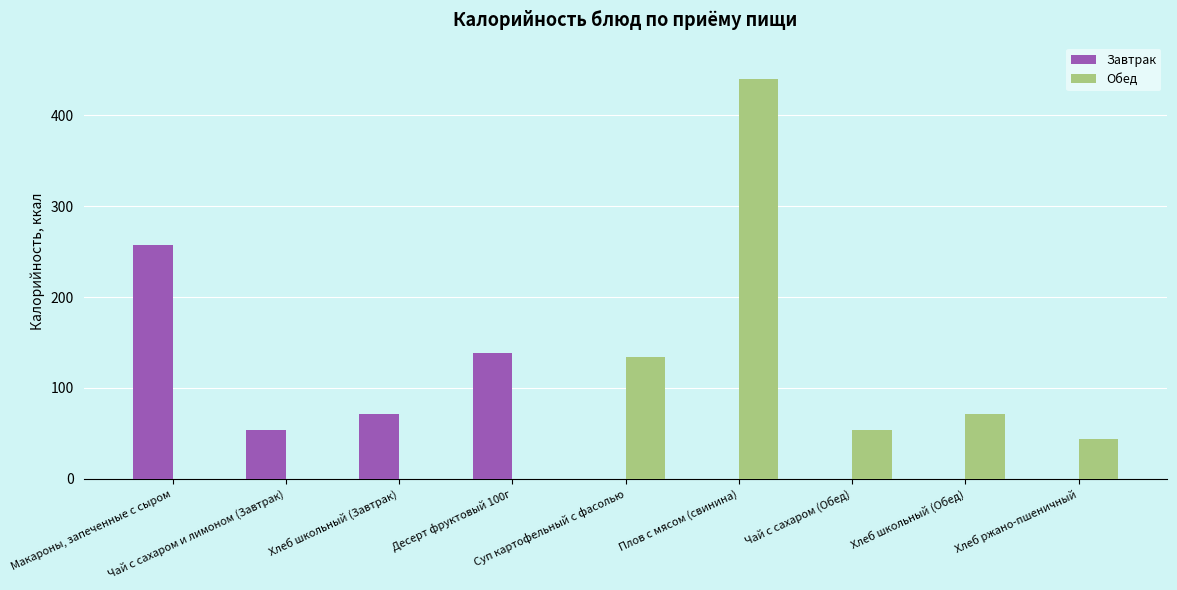

What is the maximum value shown in the chart?

440